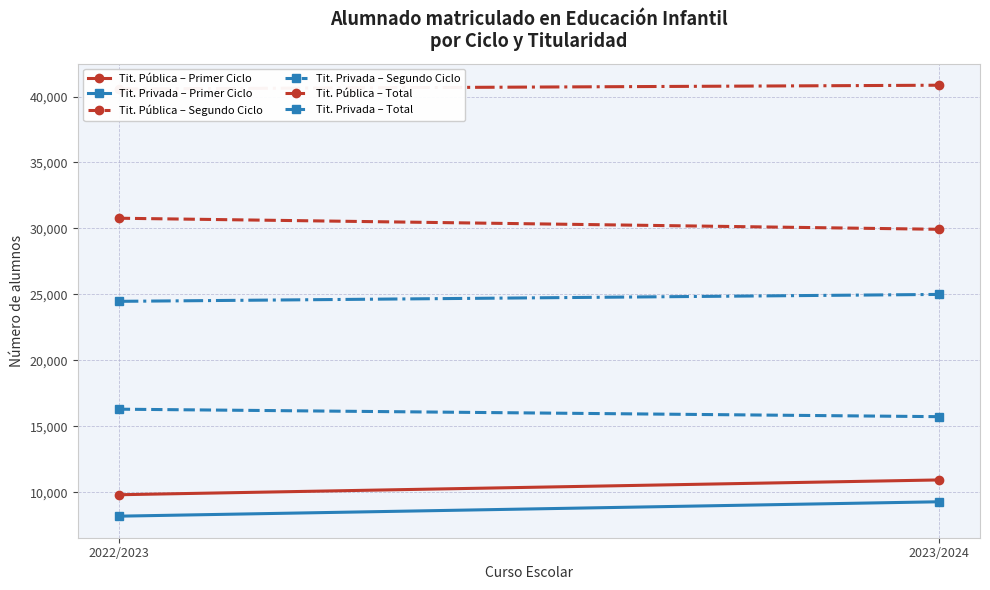

The Tit. Pública – Total series shows 57507 at 2023/2024. True or false?

False